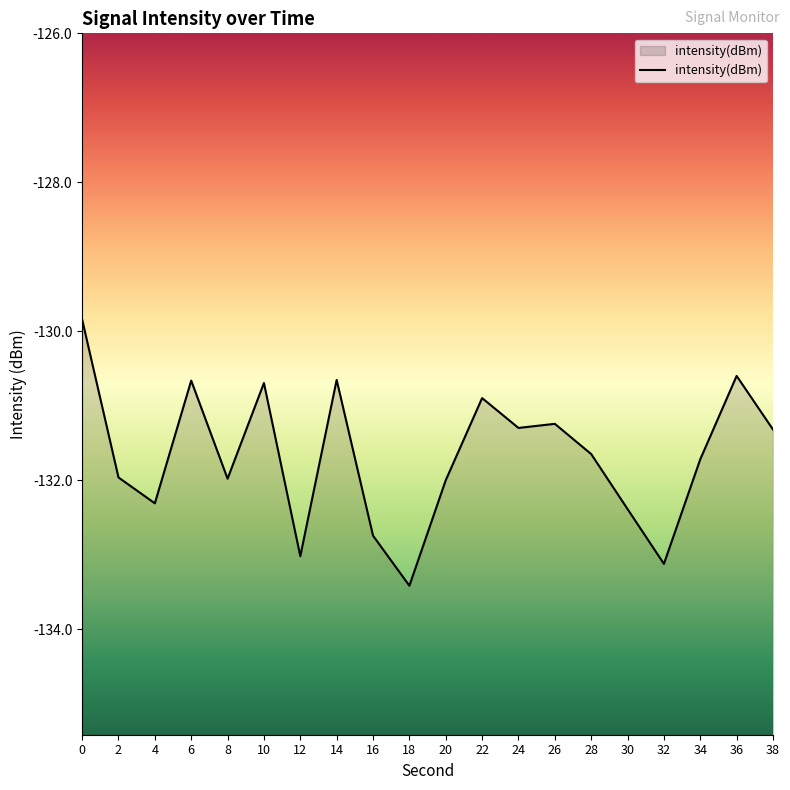

List the labels in order of value, smallest first.

18, 32, 12, 16, 30, 4, 20, 8, 2, 34, 28, 38, 24, 26, 22, 10, 6, 14, 36, 0